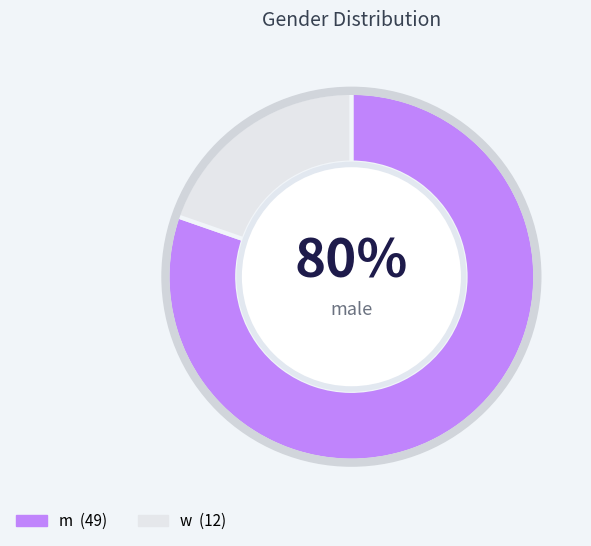

To the nearest percent, what percentage of the pie is w?

20%